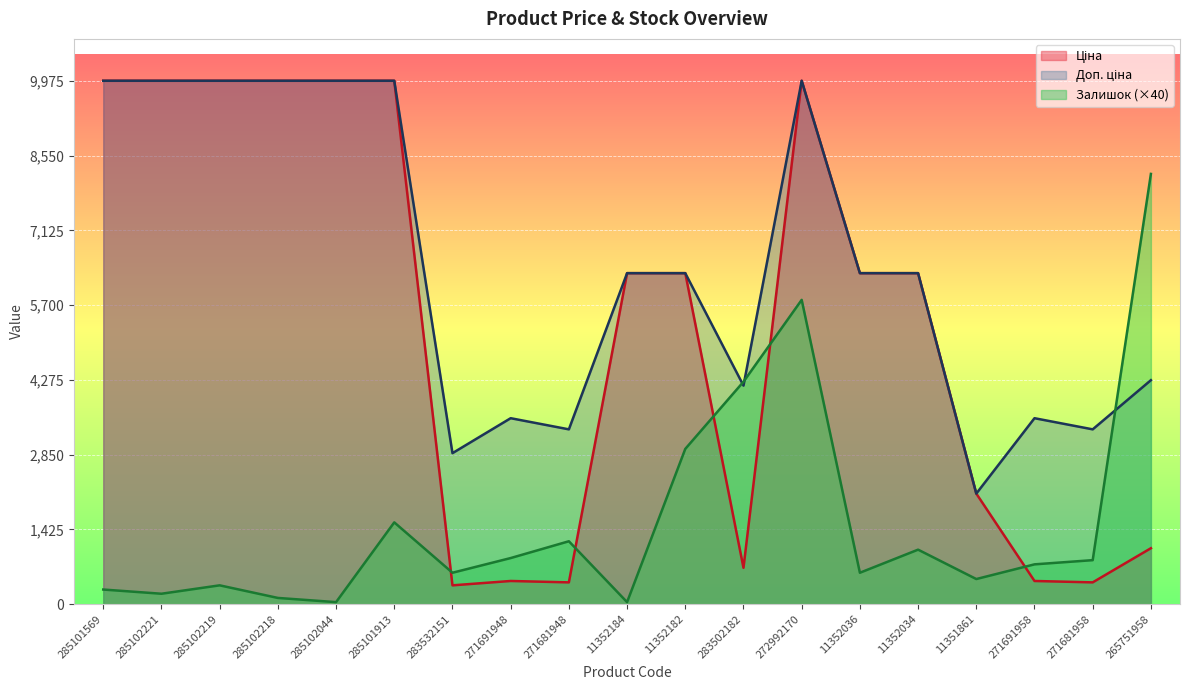

List the labels in order of Доп. ціна value, largest first.

285101569, 285102221, 285102219, 285102218, 285102044, 285101913, 272992170, 11352184, 11352182, 11352036, 11352034, 265751958, 283502182, 271691948, 271691958, 271681948, 271681958, 283532151, 11351861